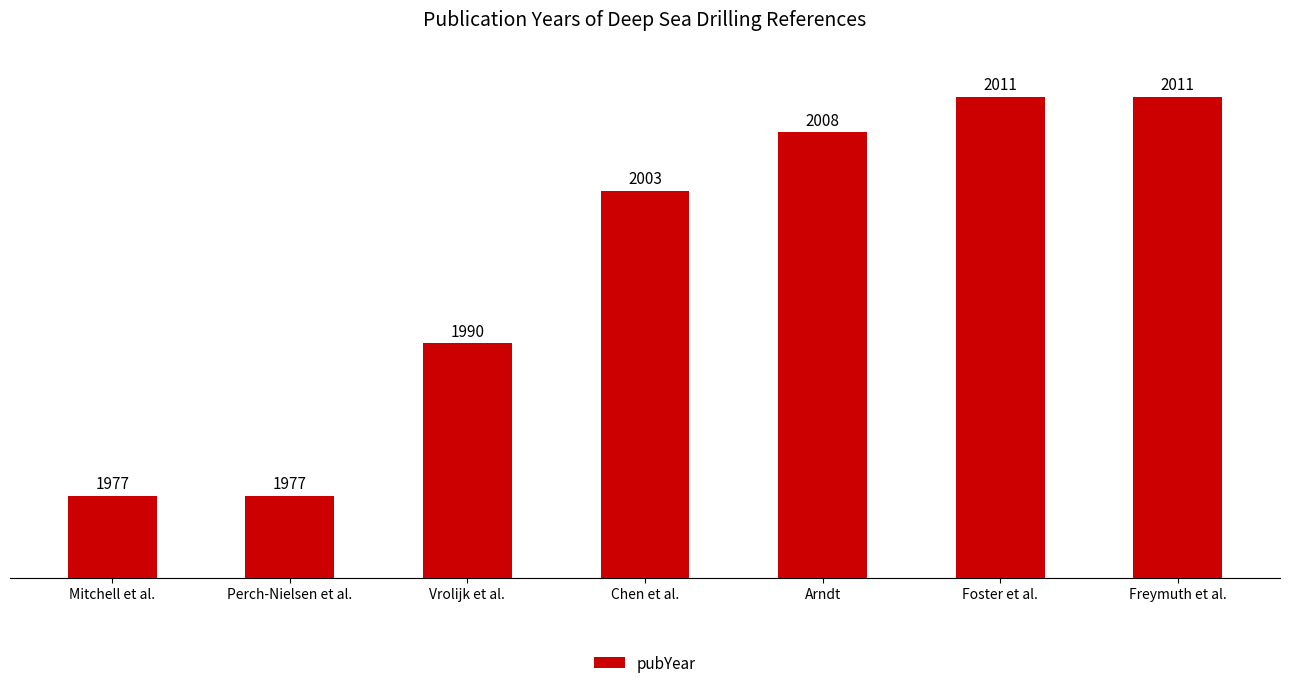

How many values are below 2003?

3